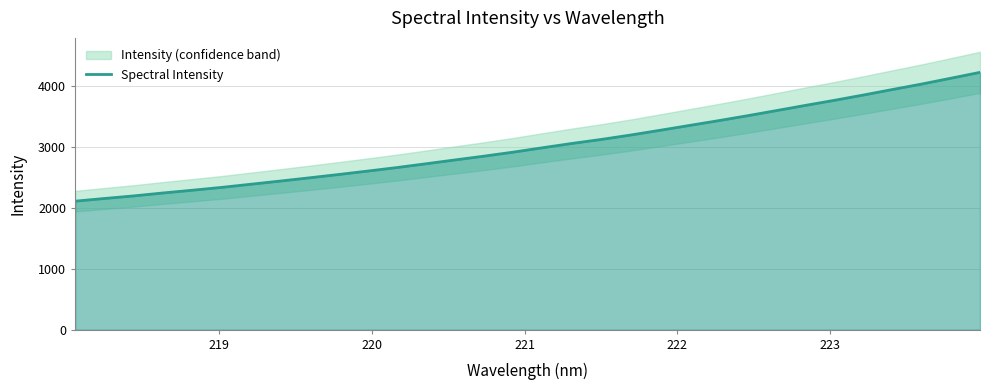

What is the smallest value displayed?

2107.3